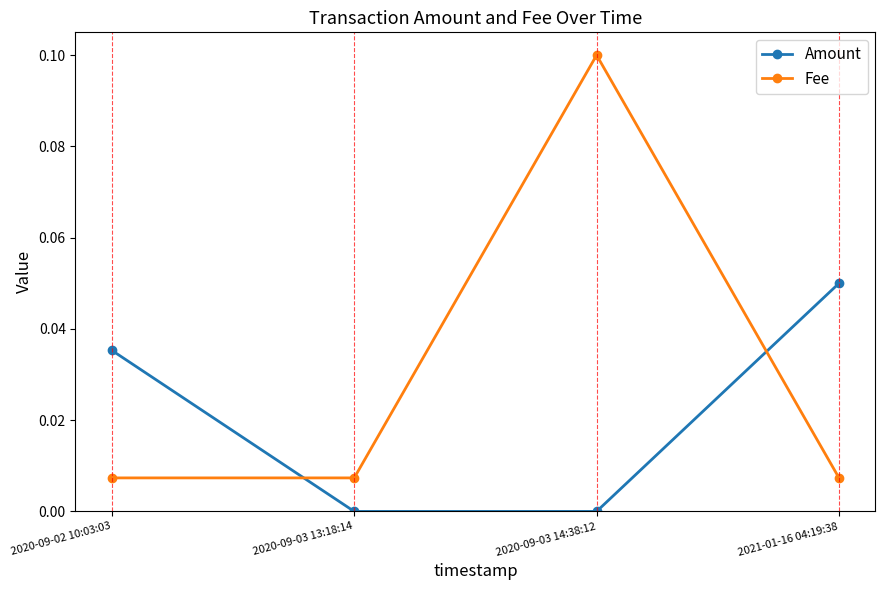

How many series are shown in this chart?

2